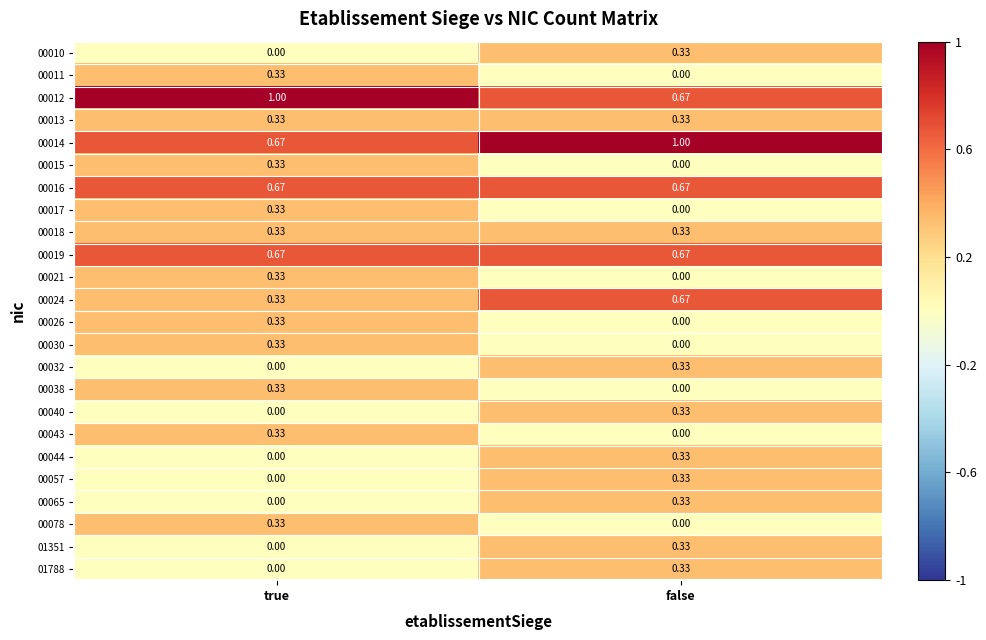

At which category is the sum across all series the highest?

false